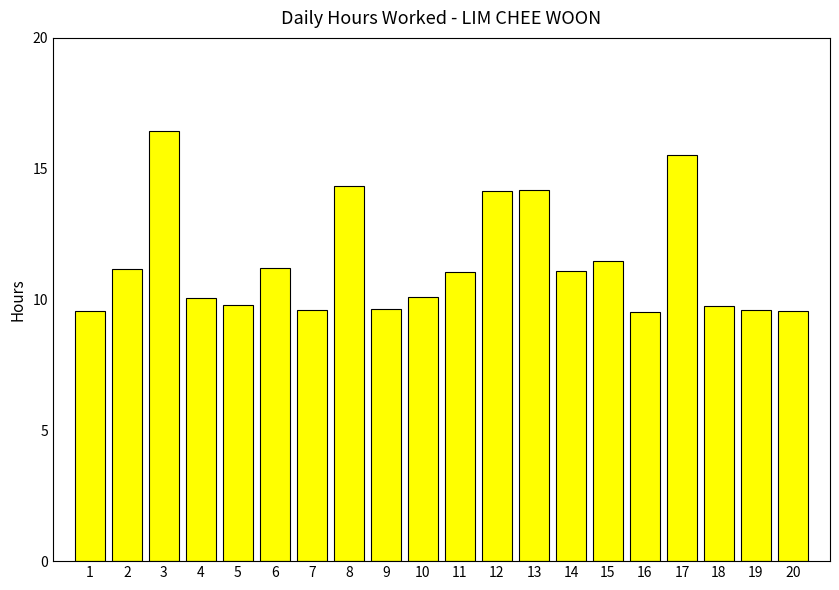

Is it true that the value at 15 is 17.8?

False